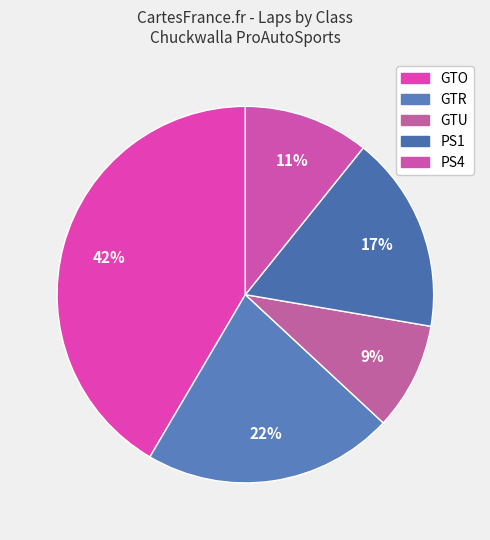

How many slices are in this pie chart?

5